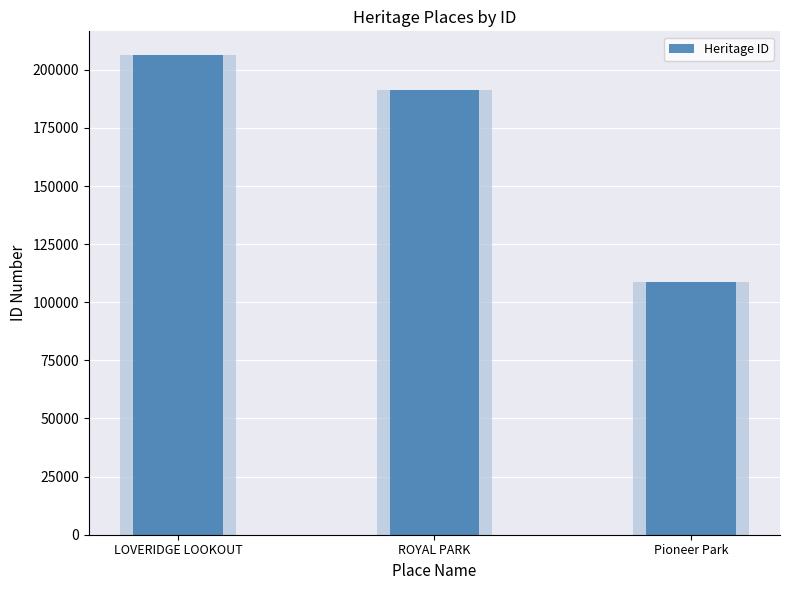

Are the bars grouped side by side (vs. stacked)?

No